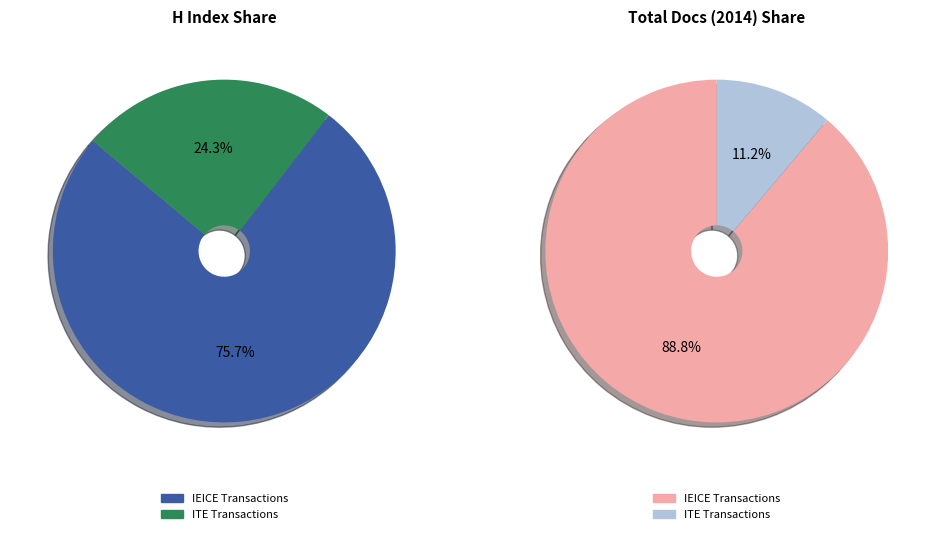

Which slice is the smallest?

ITE Transactions